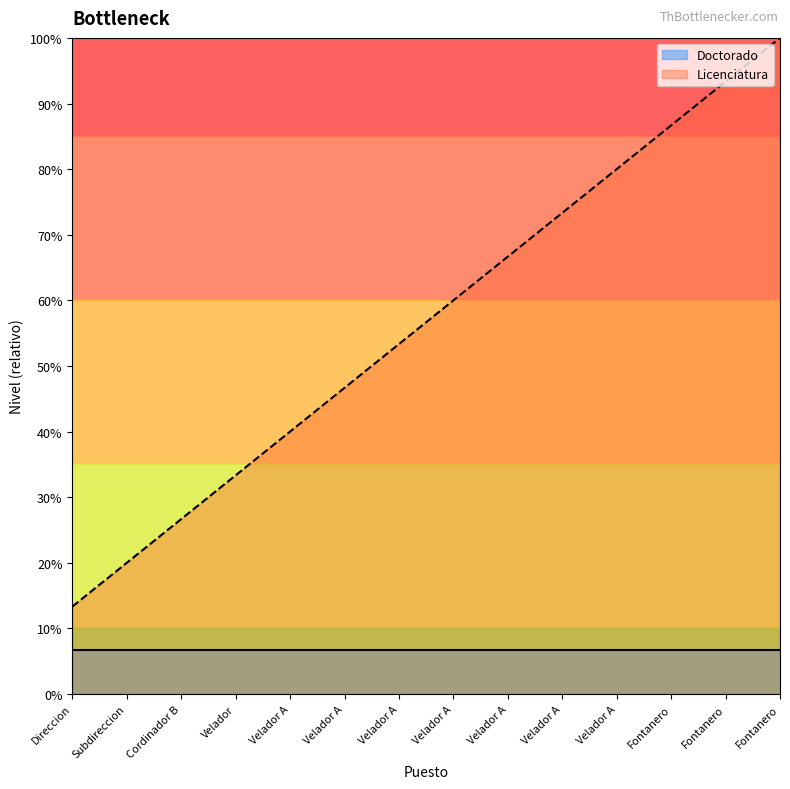

Reading left to right, extract all data points from this chart.

Direccion=13.3	Subdireccion=20.0	Cordinador B=26.7	Velador=33.3	Velador A=40.0	Velador A=46.7	Velador A=53.3	Velador A=60.0	Velador A=66.7	Velador A=73.3	Velador A=80.0	Fontanero=86.7	Fontanero=93.3	Fontanero=100.0